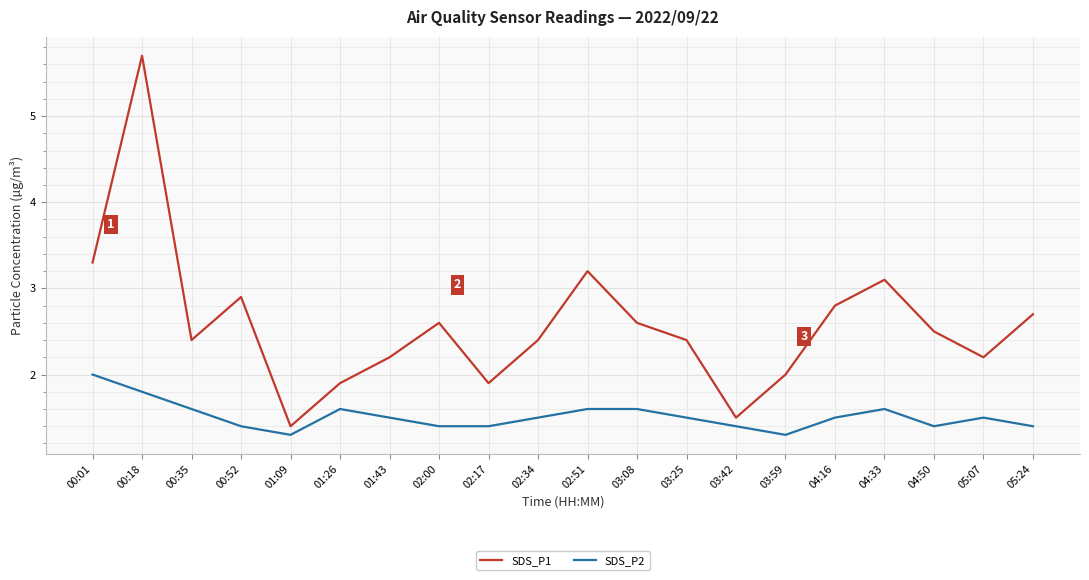

What position from the right is 04:33?

4